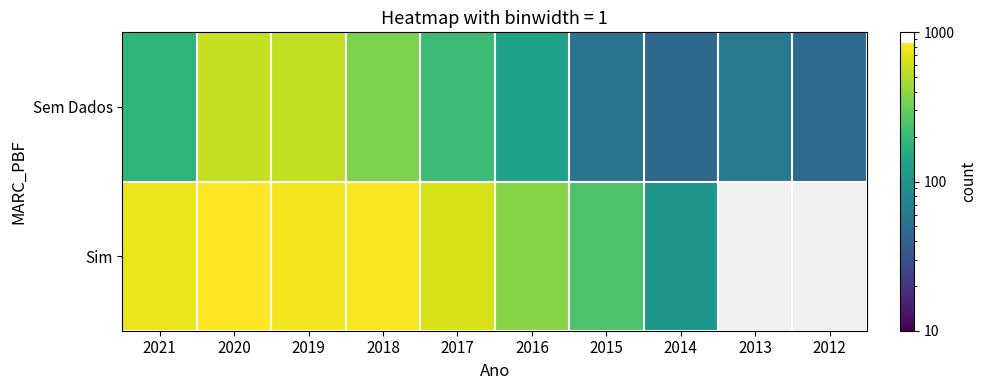

What is the difference between the maximum and minimum values in the Sem Dados series?

535.0